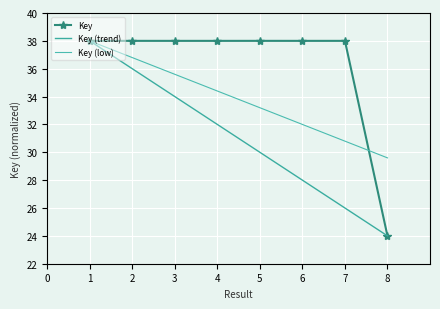

At which label does Key reach its minimum?

8